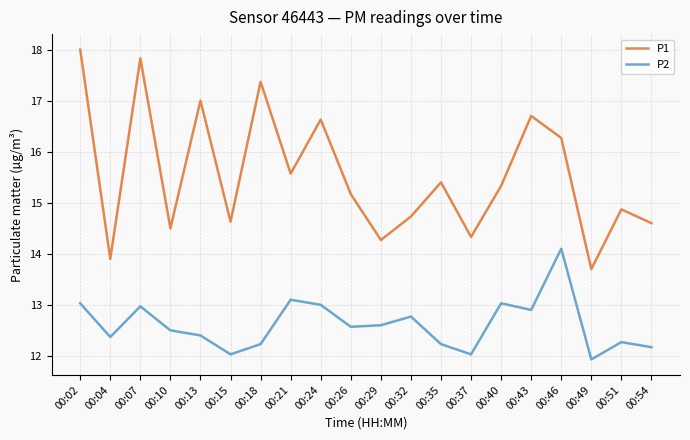

Reading left to right, transcribe all the data shown in this chart.

P1: 18.0	13.9	17.8	14.5	17.0	14.6	17.4	15.6	16.6	15.2	14.3	14.7	15.4	14.3	15.3	16.7	16.3	13.7	14.9	14.6
P2: 13.0	12.4	13.0	12.5	12.4	12.0	12.2	13.1	13.0	12.6	12.6	12.8	12.2	12.0	13.0	12.9	14.1	11.9	12.3	12.2